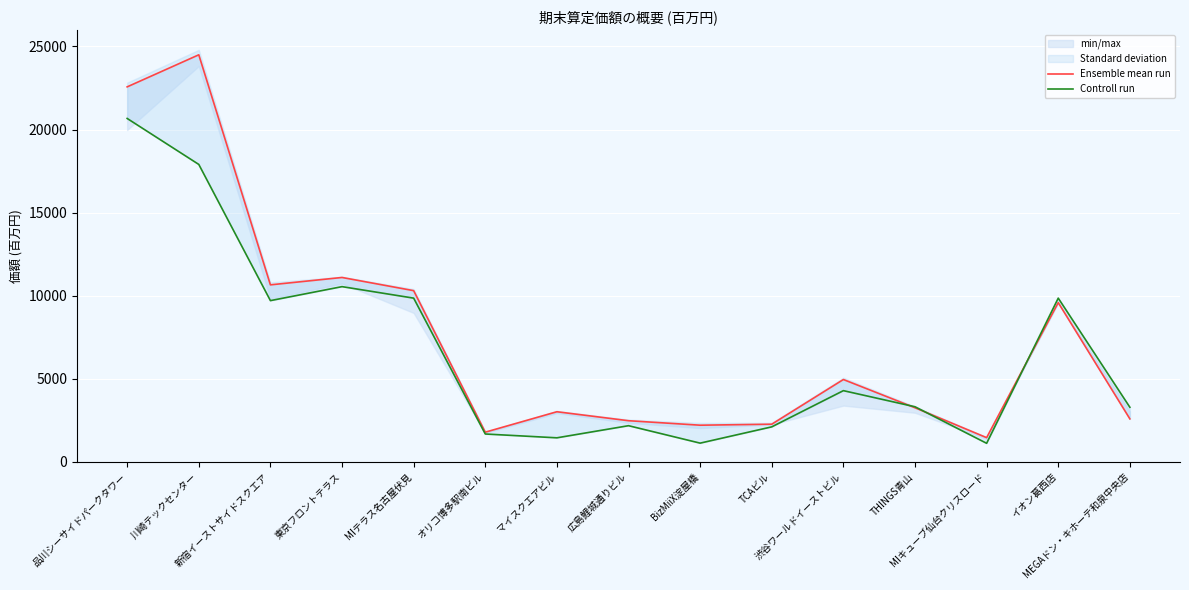

In Ensemble mean run, how many points are higher than both neighbors (excluding endpoints)?

5